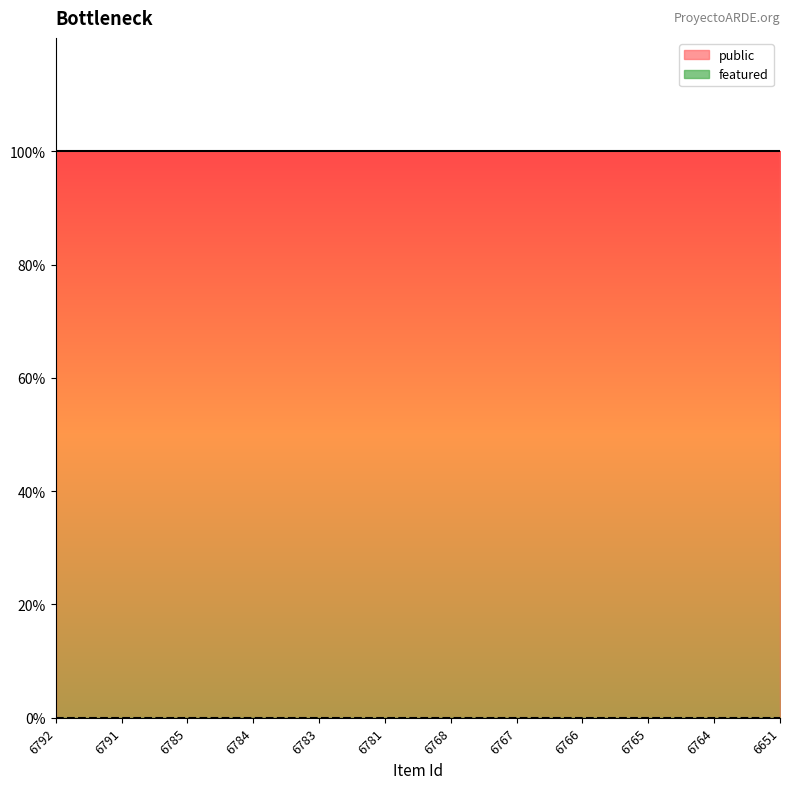

List the series in order of their peak value, lowest first.

featured, public